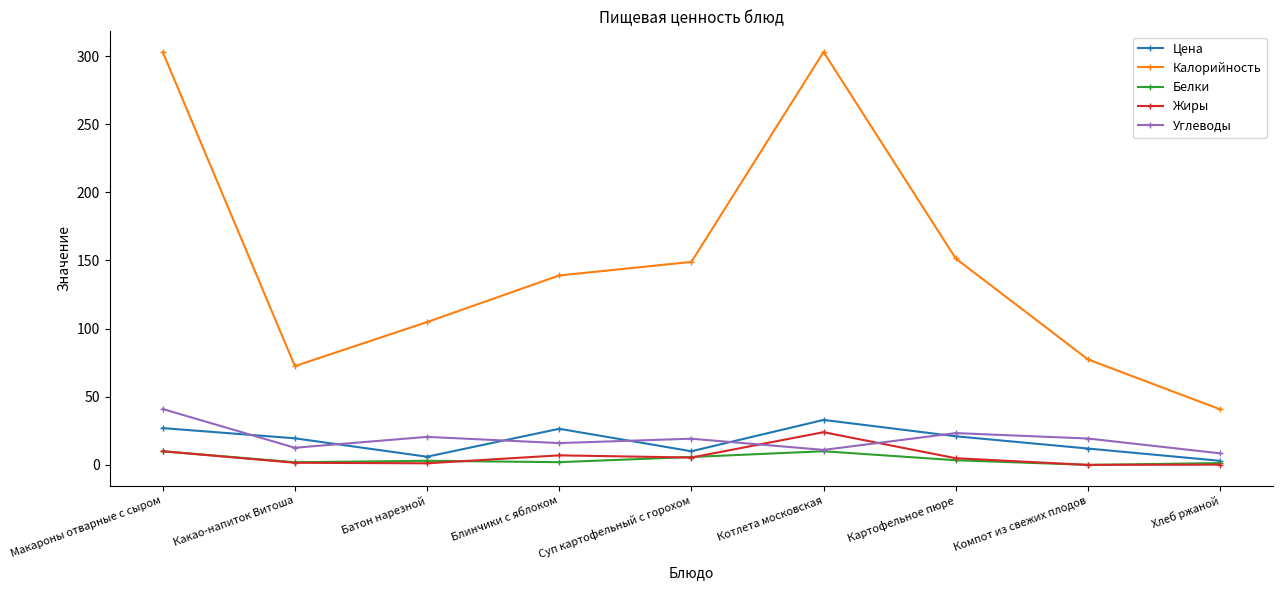

What is the difference between the maximum and minimum values in the Углеводы series?

32.5